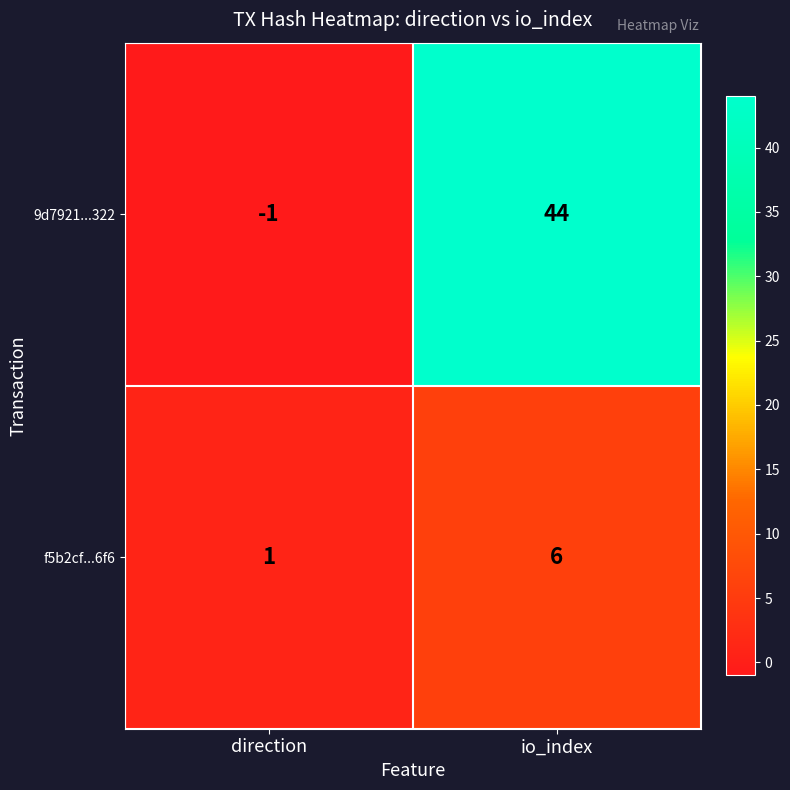

The value of f5b2cf...6f6 at direction is 1. True or false?

True